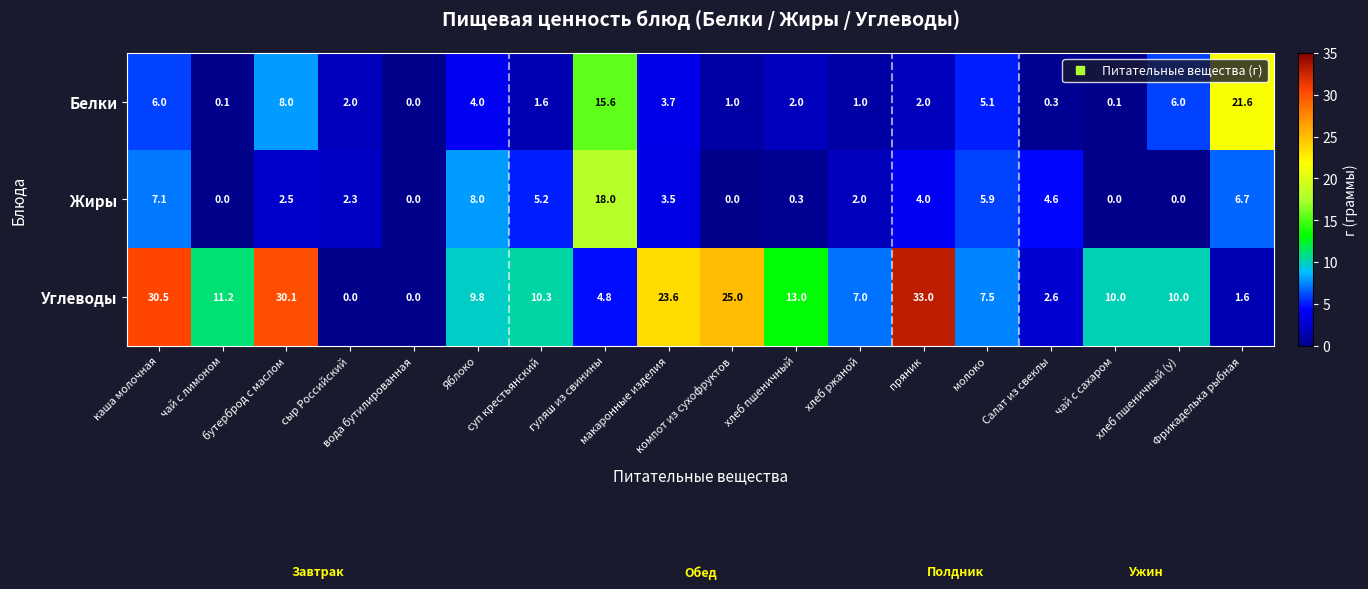

What is the total value across all series at хлеб пшеничный (у)?

16.0